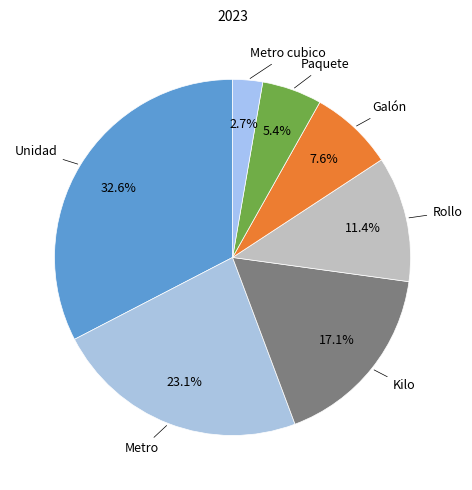

To the nearest percent, what is the difference between the largest and smallest slice percentages?

30%